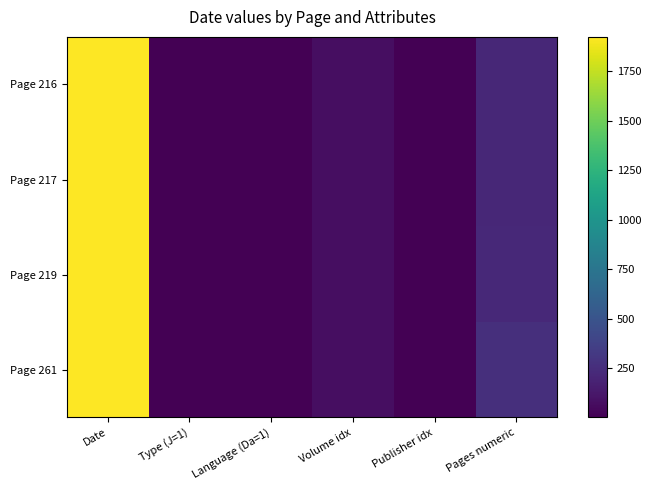

Which series changed the most between Language (Da=1) and Pages numeric?

Page 261